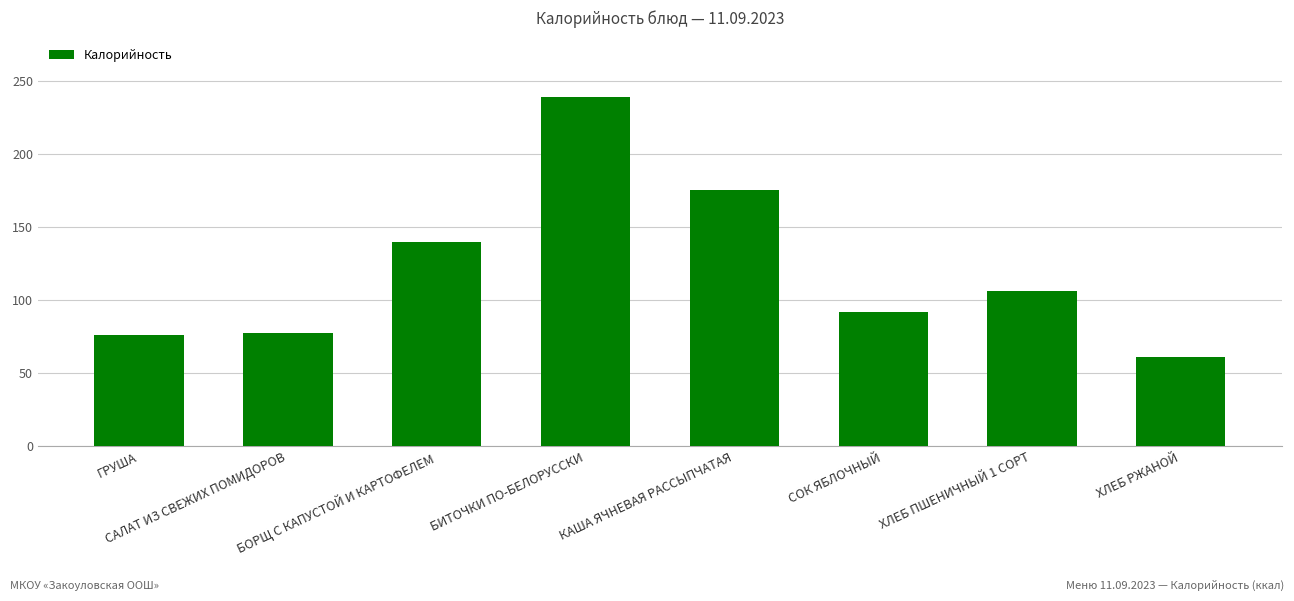

The chart shows a value of 153.3 at СОК ЯБЛОЧНЫЙ. True or false?

False